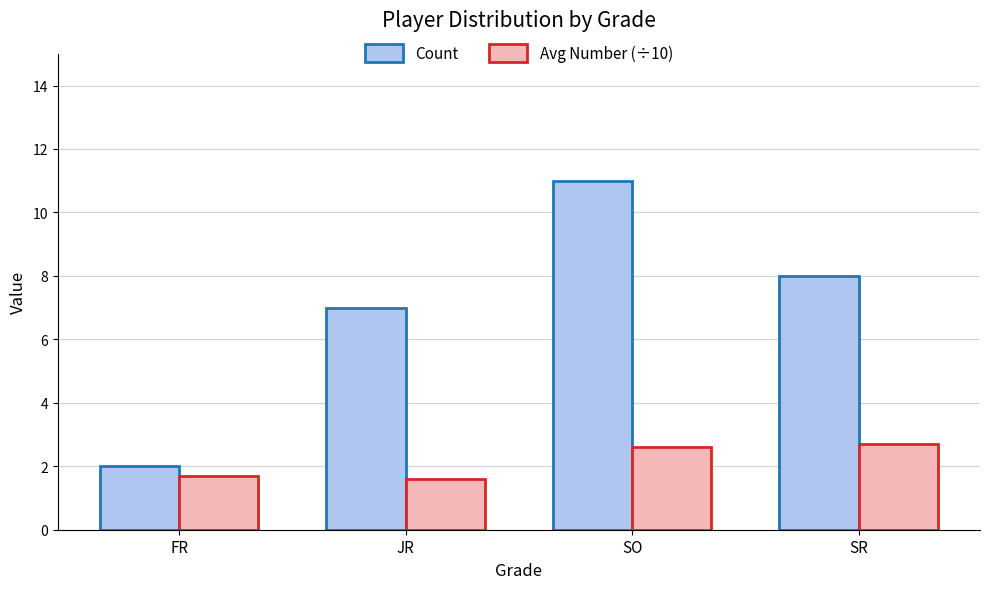

What is the average value of the Count series?

7.0